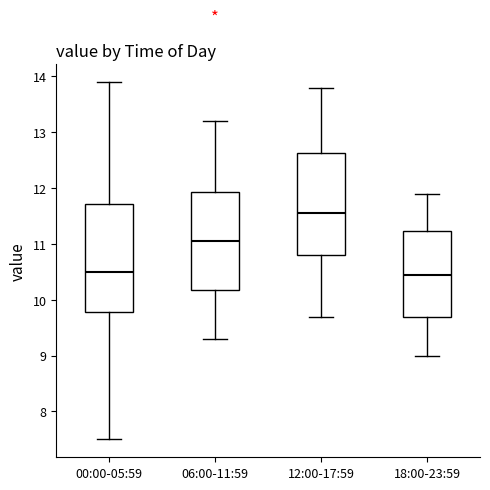

Reading left to right, read every box against the y-axis: the position of its median line, the range the box covers, and the ends of its whiskers. The values are not printed on the chart, so give them approximately, as read against the axis.

00:00-05:59: median 10.5, box 9.8 to 11.7, whiskers 7.5 to 13.9
06:00-11:59: median 11.1, box 10.2 to 11.9, whiskers 9.3 to 13.2
12:00-17:59: median 11.6, box 10.8 to 12.6, whiskers 9.7 to 13.8
18:00-23:59: median 10.5, box 9.7 to 11.2, whiskers 9.0 to 11.9